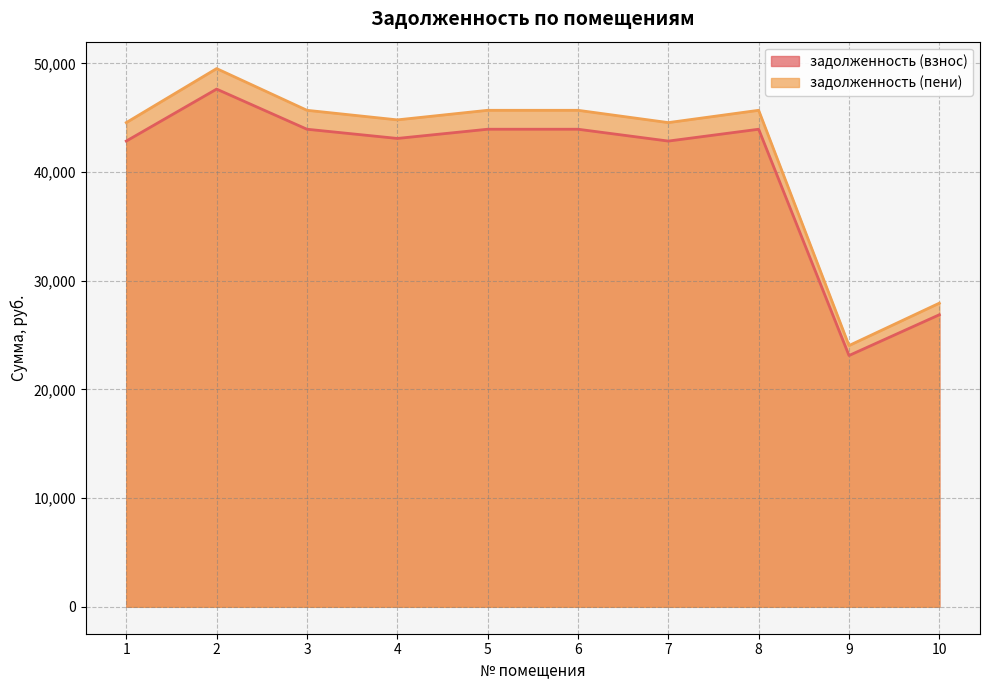

Which series has the largest total across all categories?

задолженность (пени)